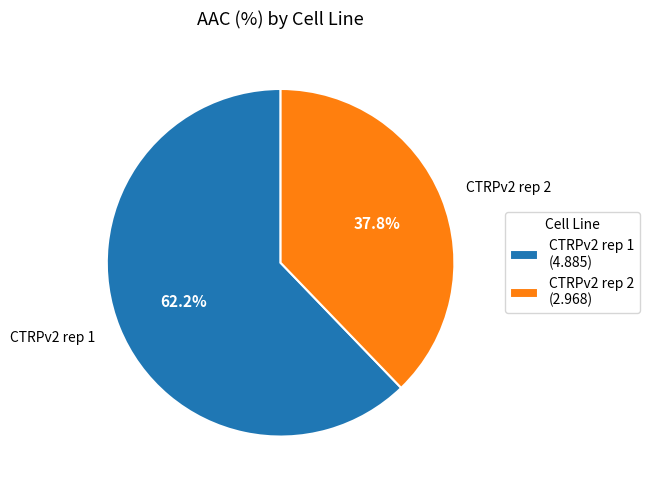

To the nearest percent, what is the average slice percentage?

50%